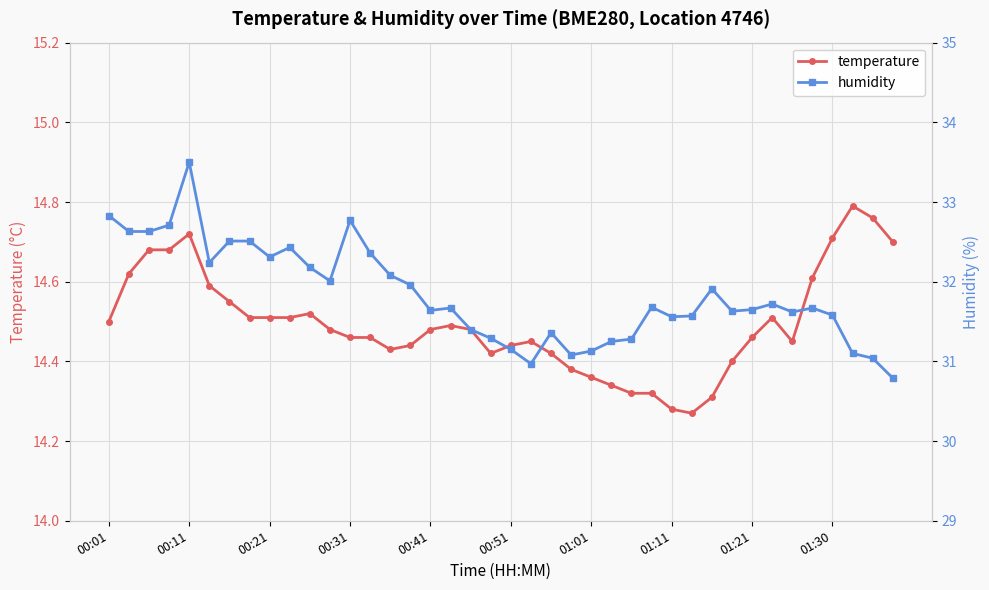

Count the number of categories in the chart.

40